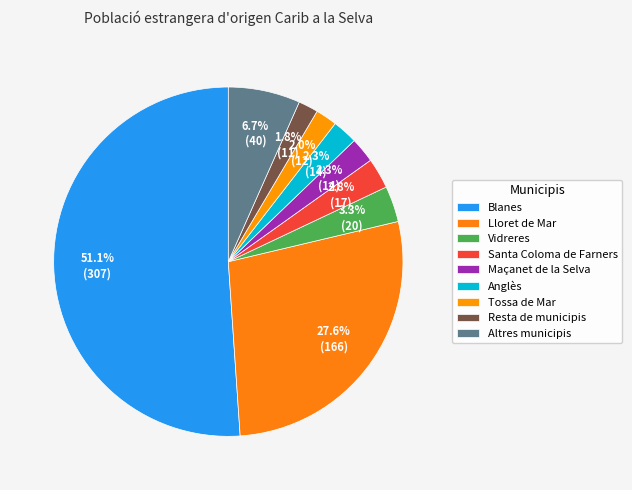

Which slice is the largest?

Blanes